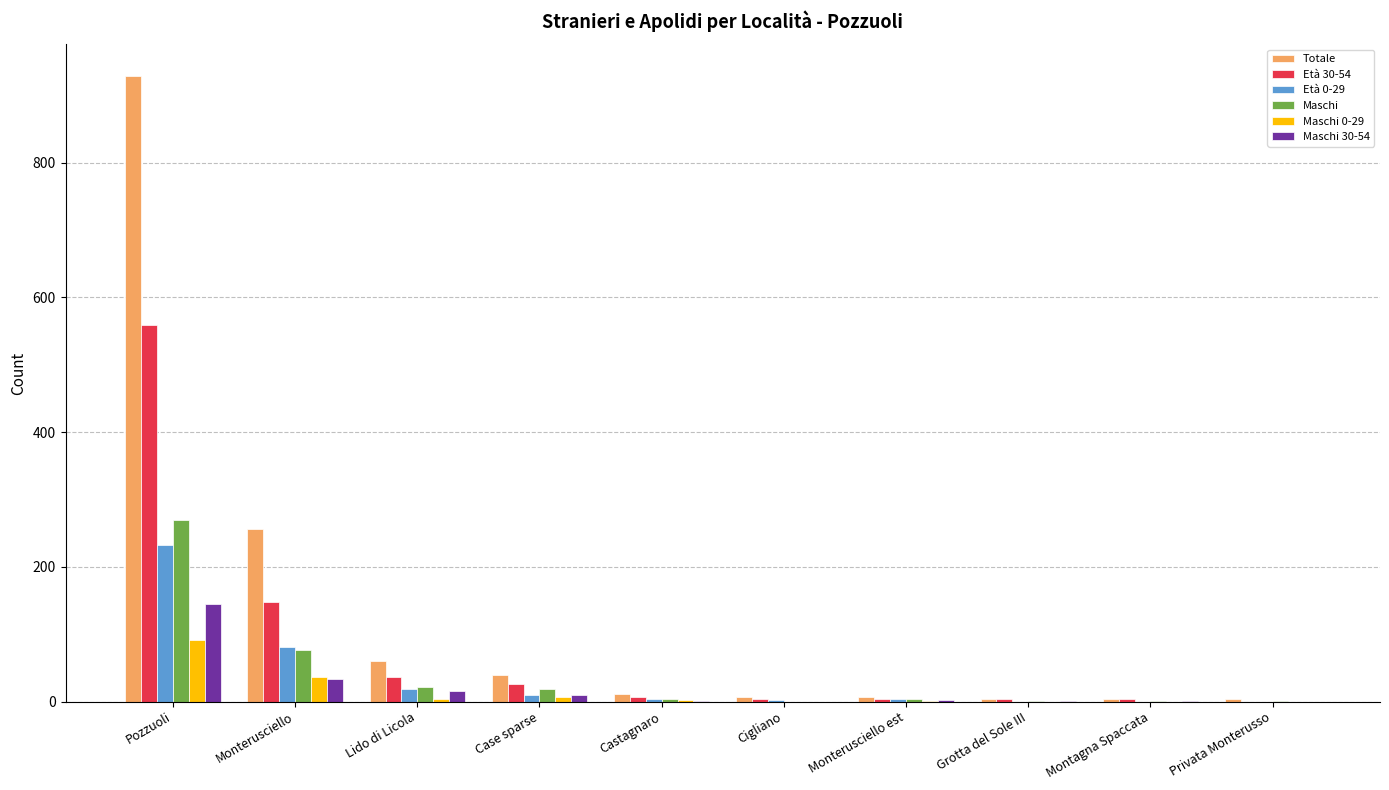

Which label corresponds to the largest value in the chart?

Pozzuoli